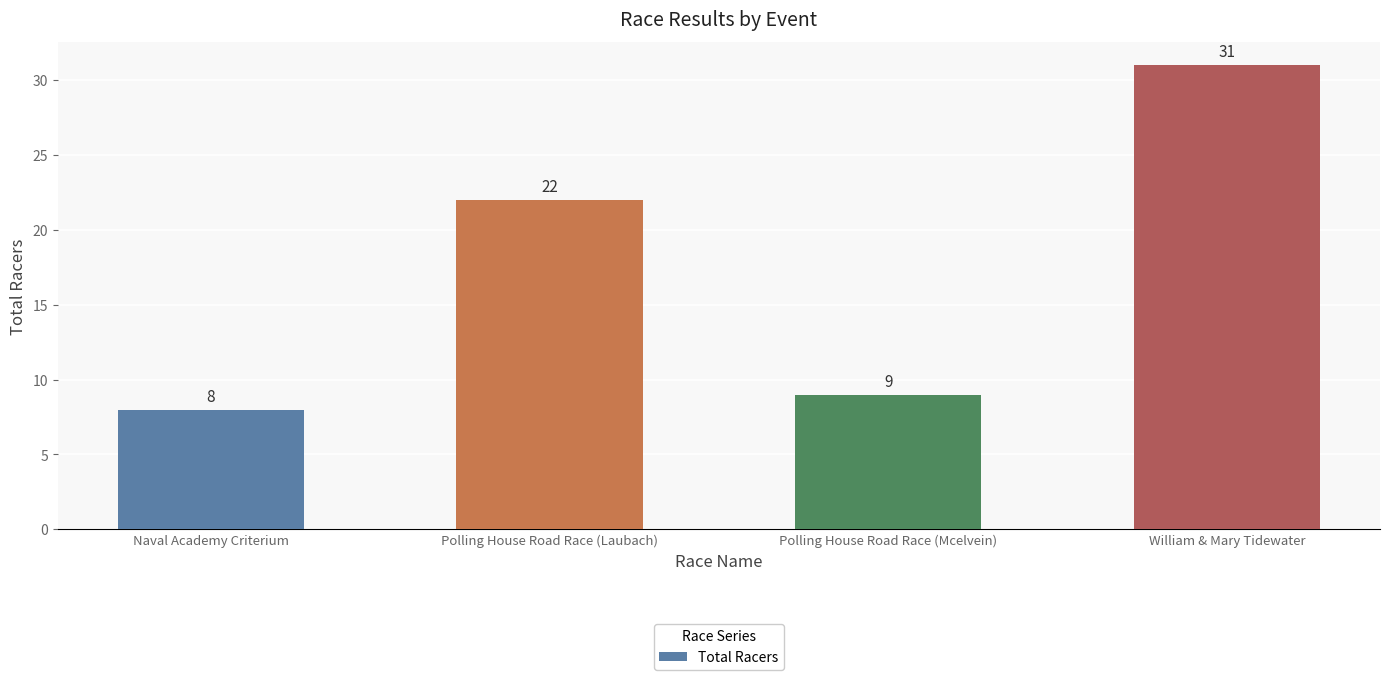

How many bars are there in total?

4